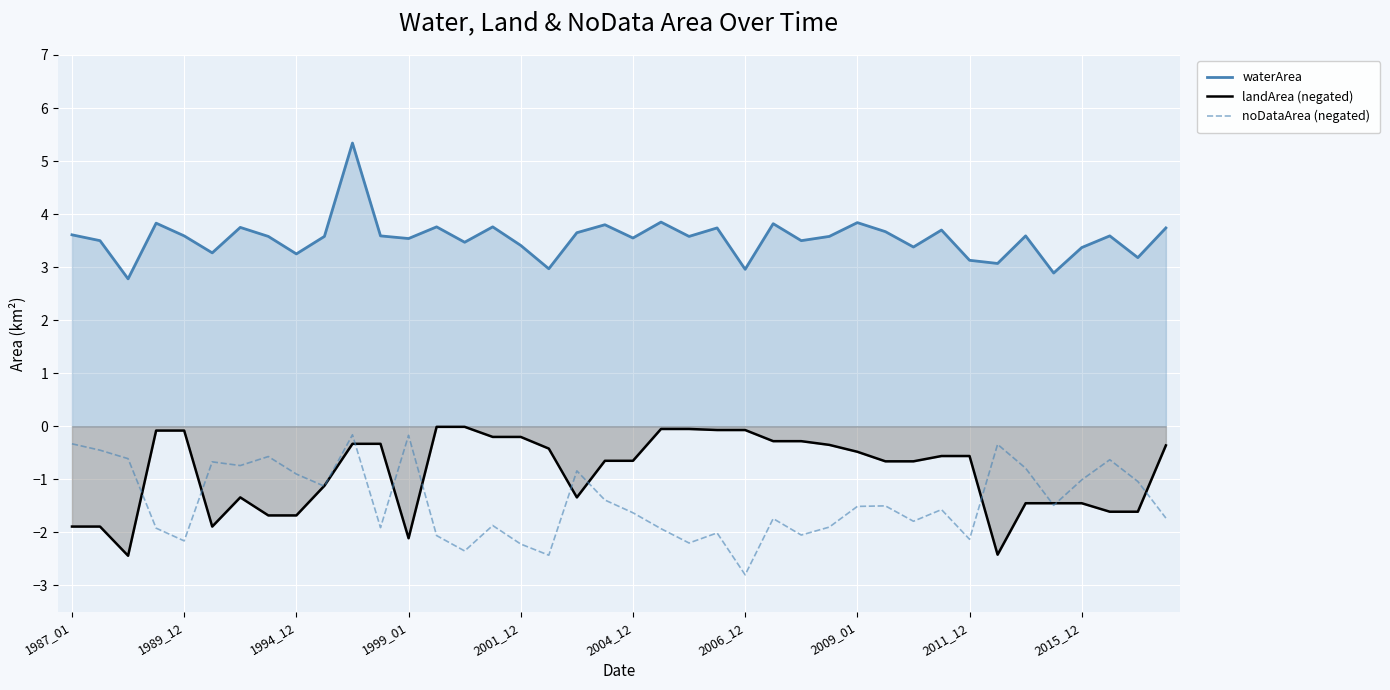

Rank the series at 13 from lowest to highest value.

noDataArea (negated), landArea (negated), waterArea